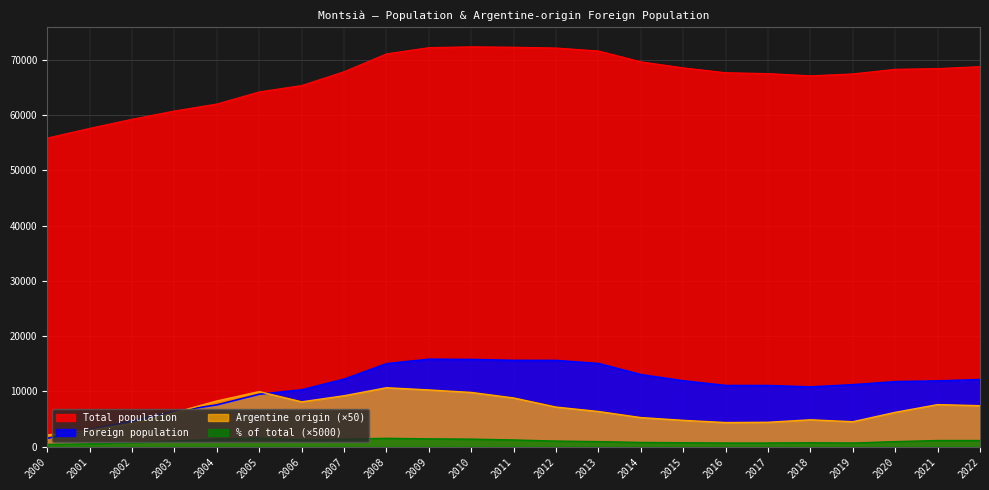

Is the value of Argentine origin count at 2022 greater than the value of Foreign population at 2010?

No